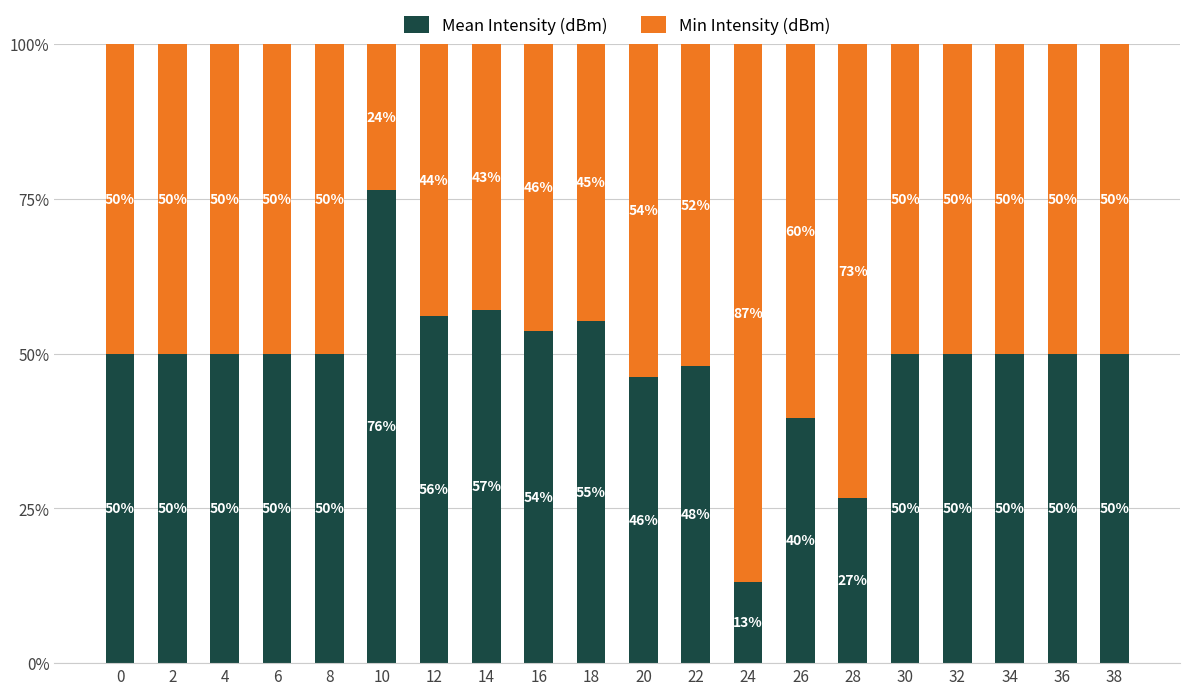

The Mean Intensity (dBm) series shows 93.3 at 18. True or false?

False